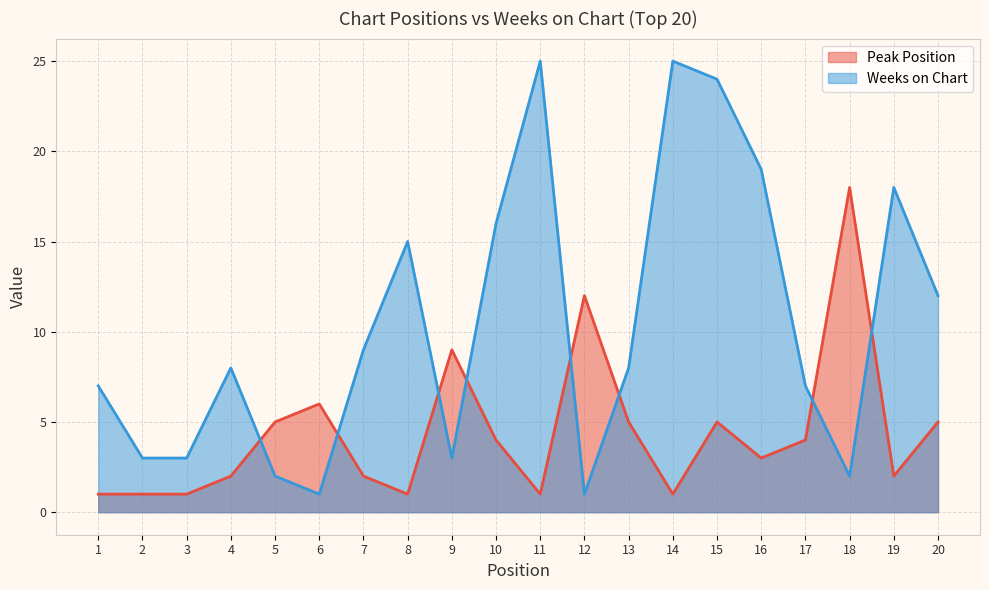

What is the sum of all Peak Position values?

88